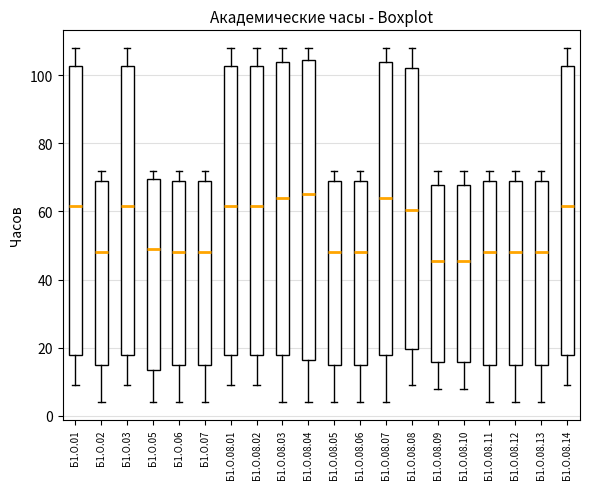

Comparing the boxes themselves (not the whiskers), which one is the tallest?

Б1.О.08.04